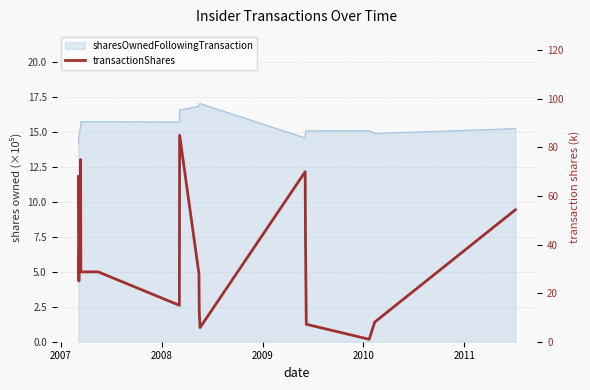

How many interior local valleys (lower than both neighbors) does the data have?

4